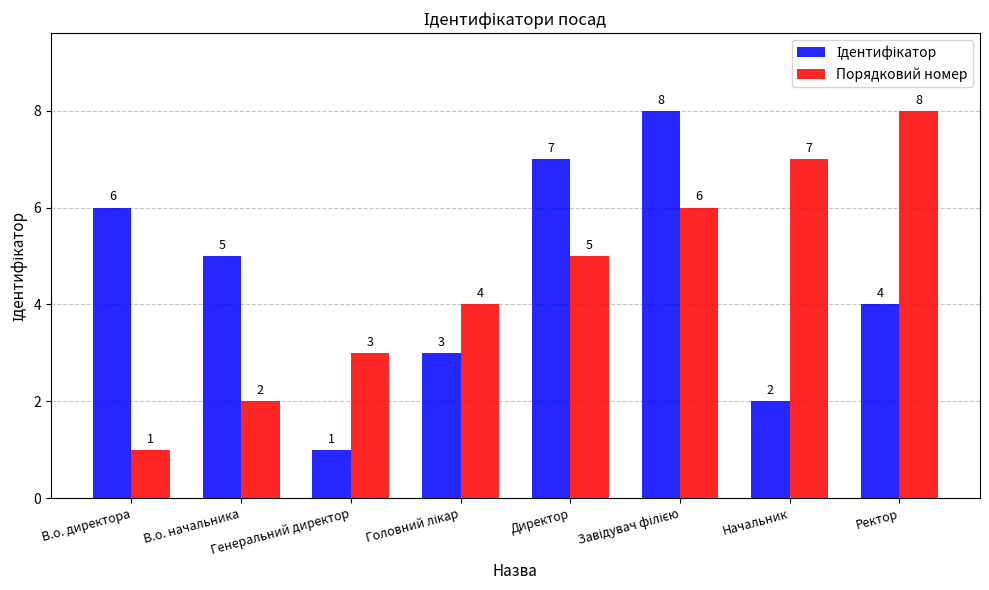

What is the total value across all series at В.о. директора?

7